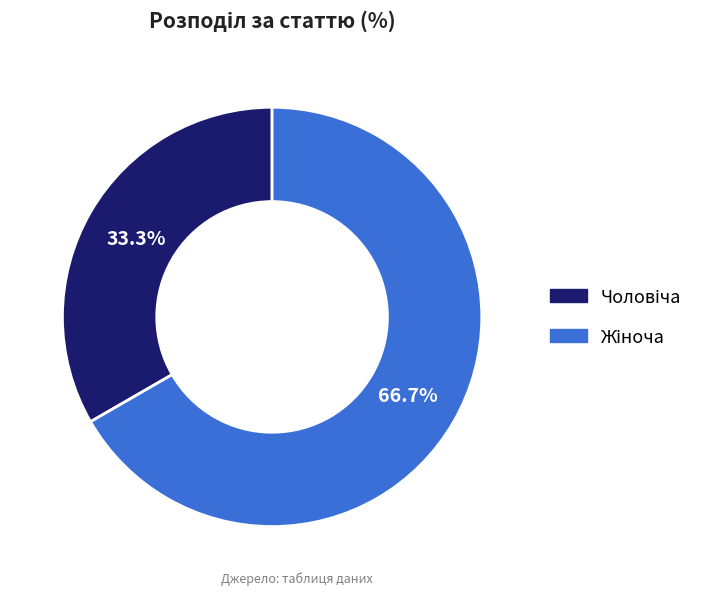

Count the number of slices in the pie.

2